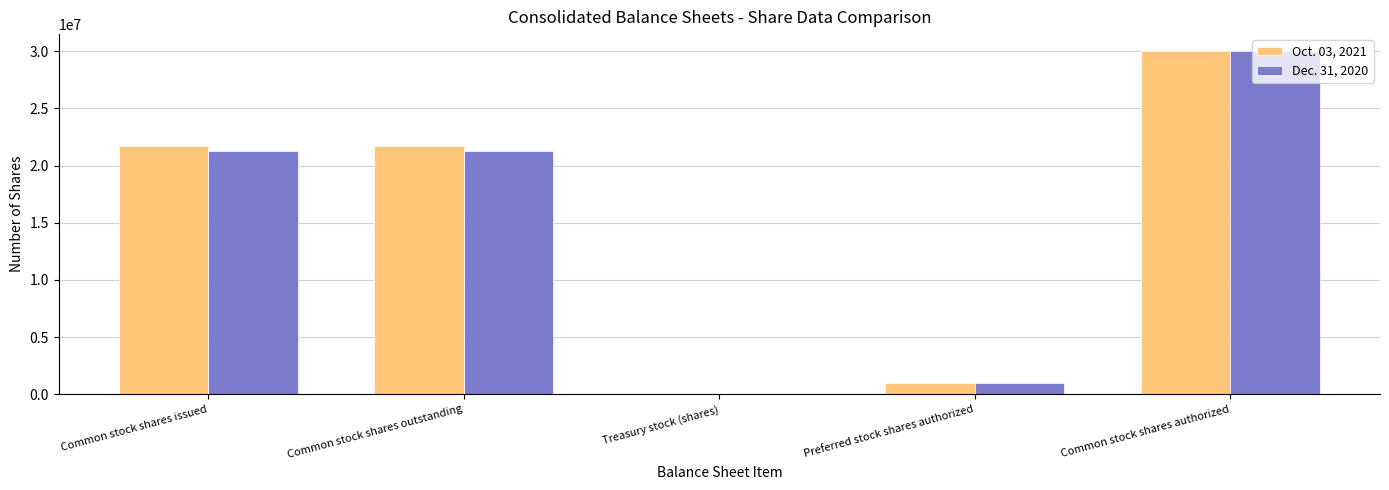

At which category is the sum across all series the highest?

Common stock shares authorized